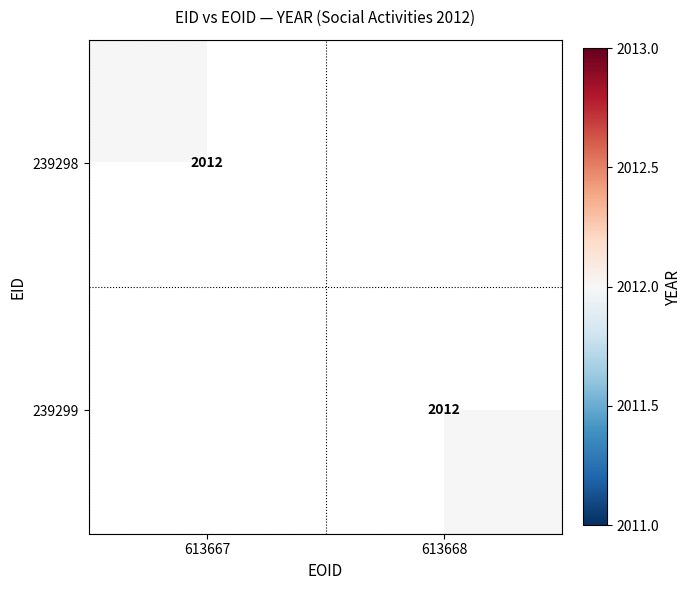

How many series are shown in this chart?

2